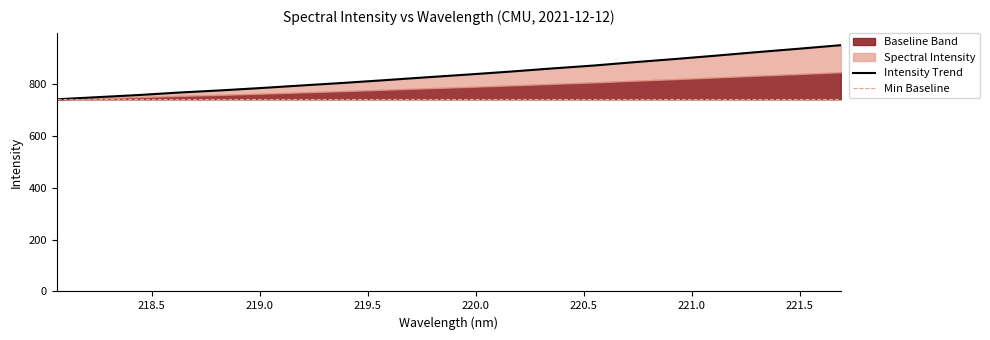

Is the value of Intensity Trend at 11 greater than the value of Min Baseline at 220.0?

Yes